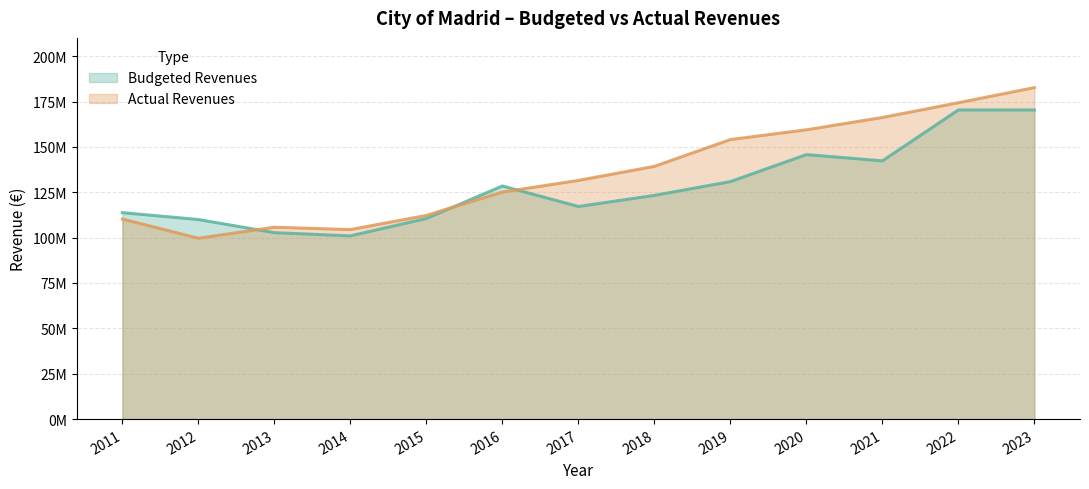

Is it true that Actual Revenues equals 99671159.1 at 2012?

True